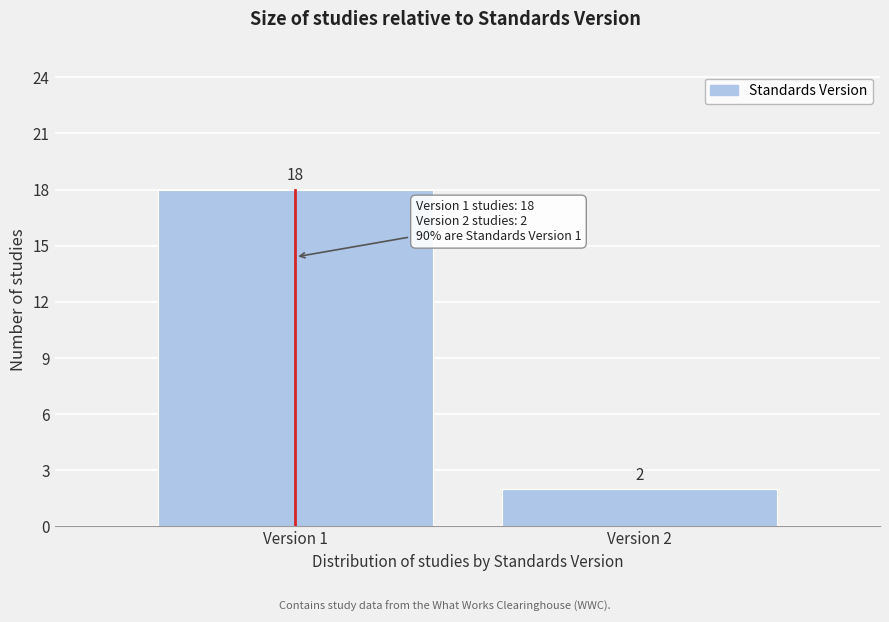

Reading left to right, list all the values displayed in this chart.

18	2